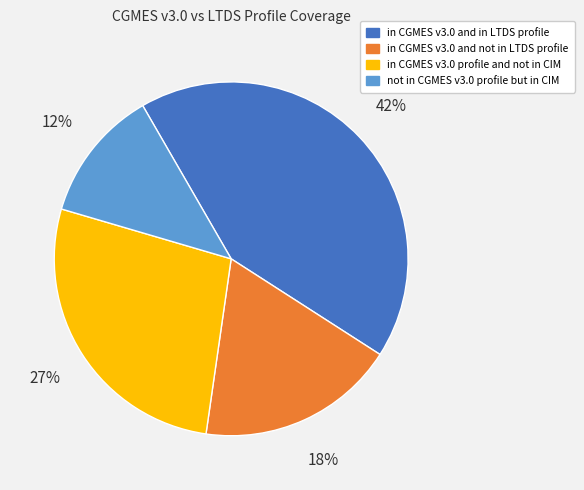

Does in CGMES v3.0 profile and not in CIM represent more than half of the total?

No